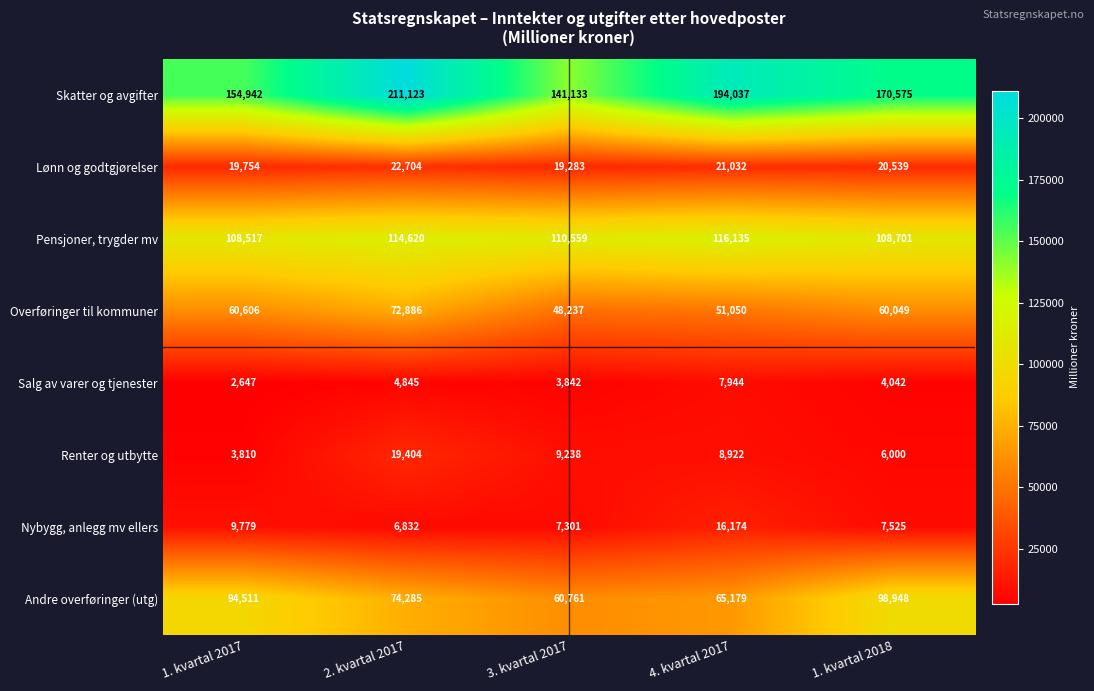

Between 1. kvartal 2017 and 2. kvartal 2017, which series saw the biggest shift?

Skatter og avgifter